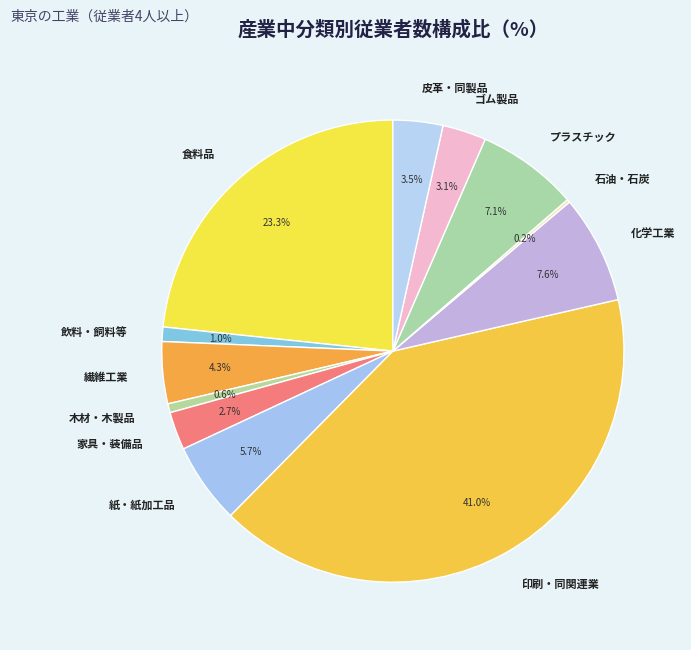

Between 繊維工業 and ゴム製品, which is larger?

繊維工業